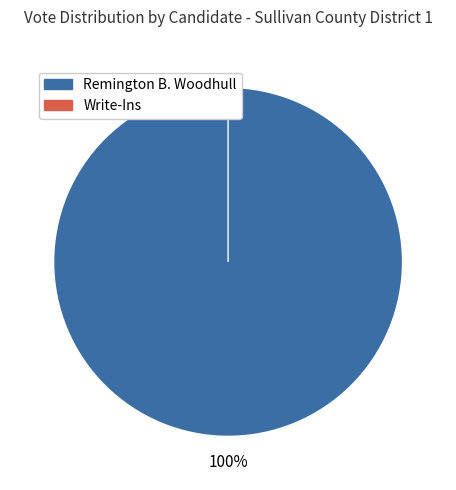

At Unity, list the series in order from smallest to largest.

Write-Ins, Remington B. Woodhull